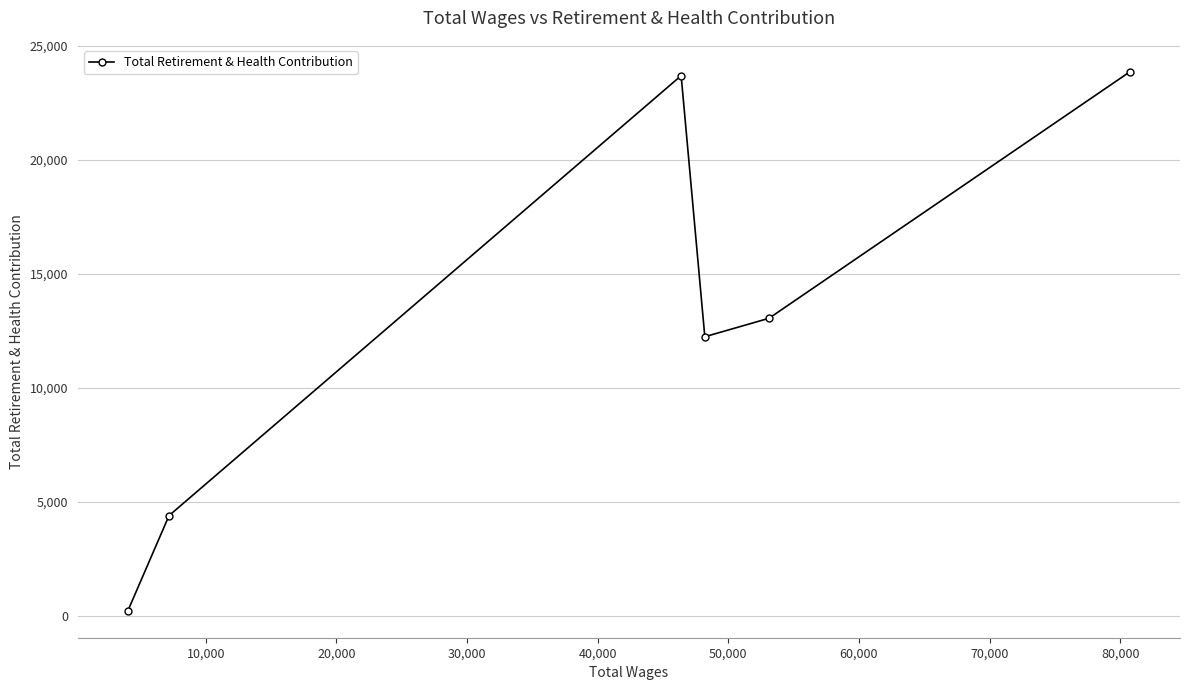

What is the minimum value shown in the chart?

241